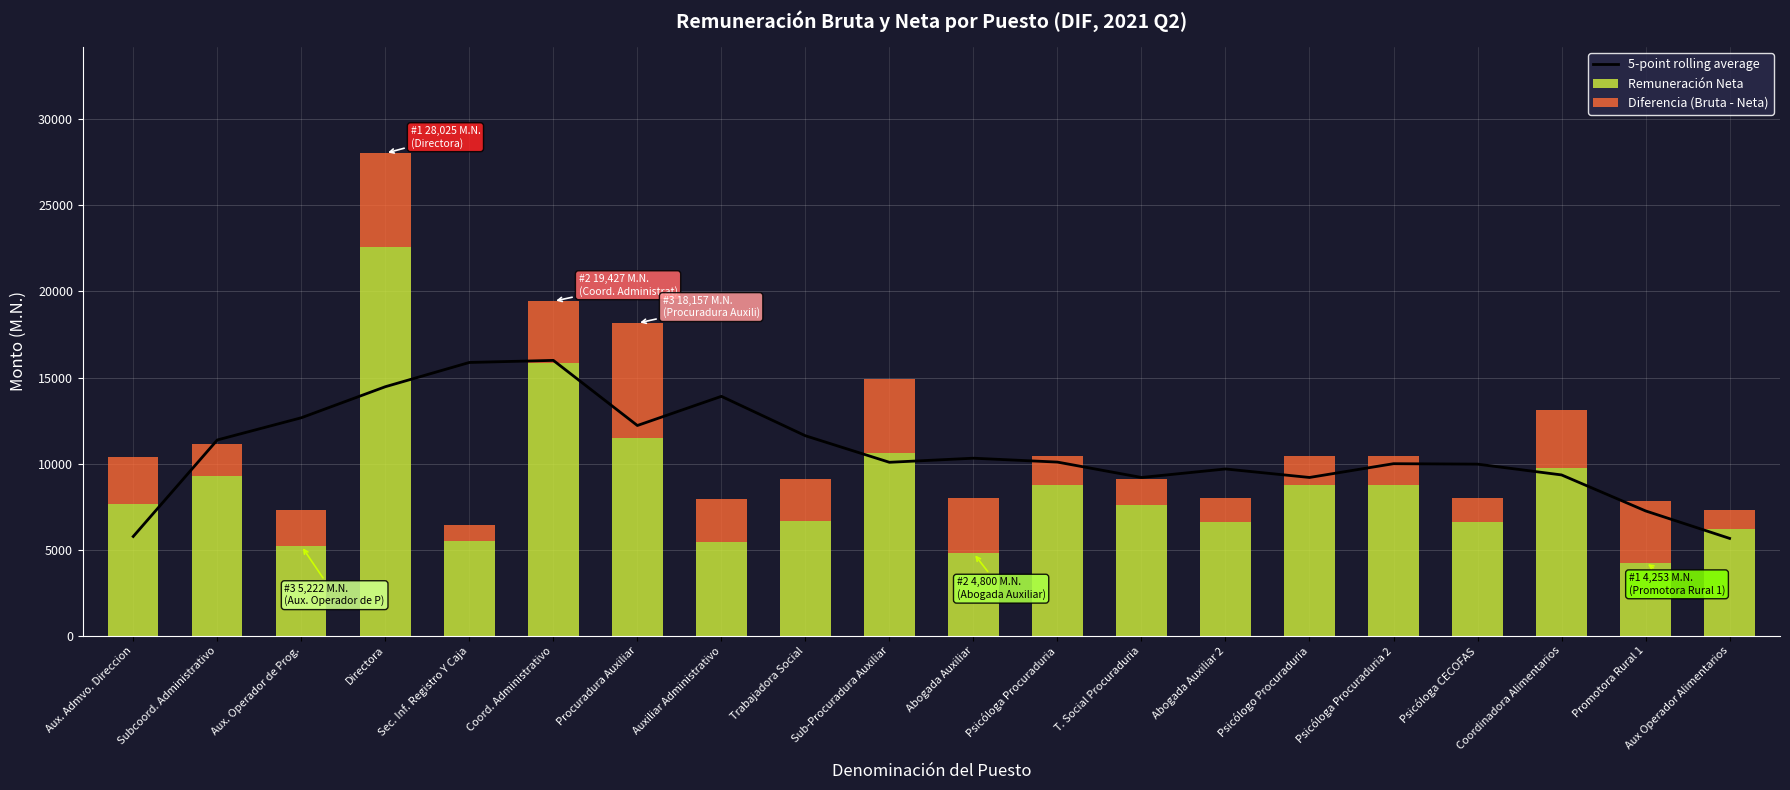

At how many categories does at least one series exceed 18246?

1